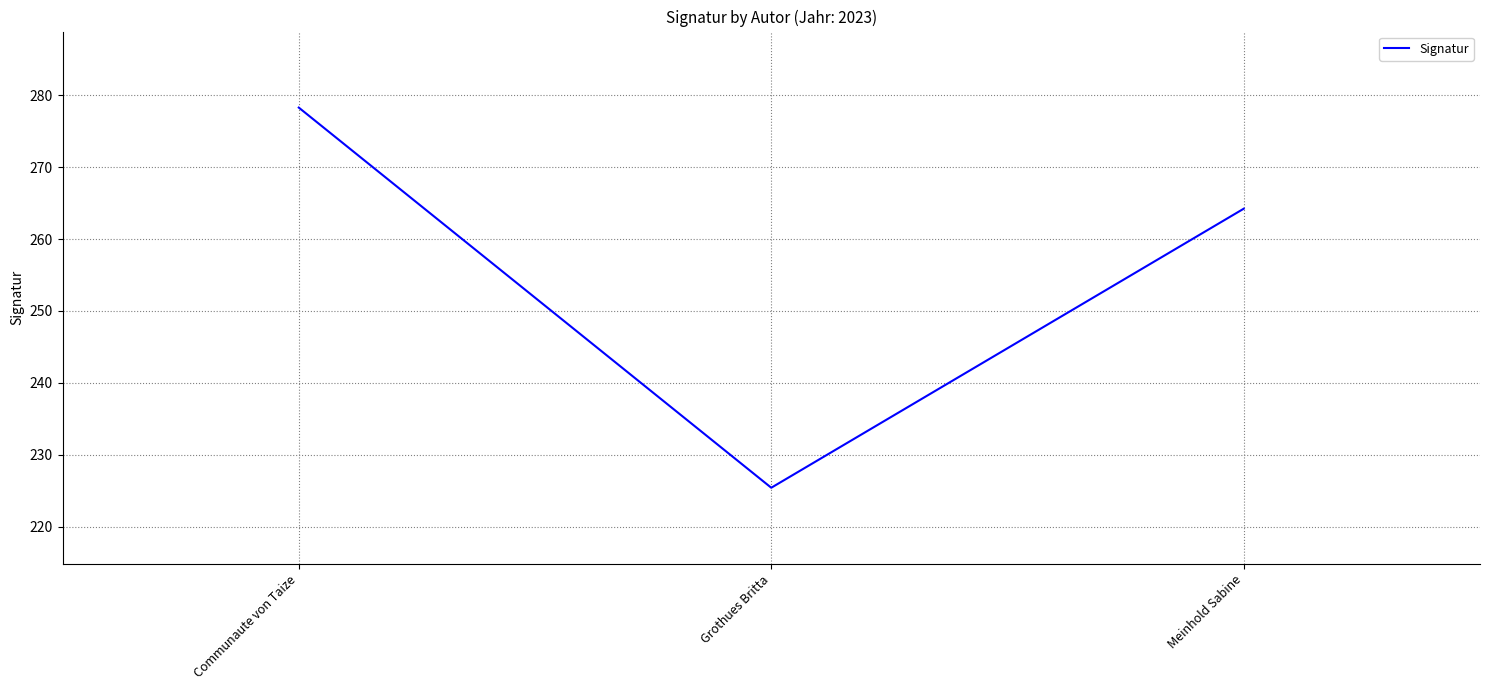

True or false: the data shows 225.4 at Grothues Britta.

True